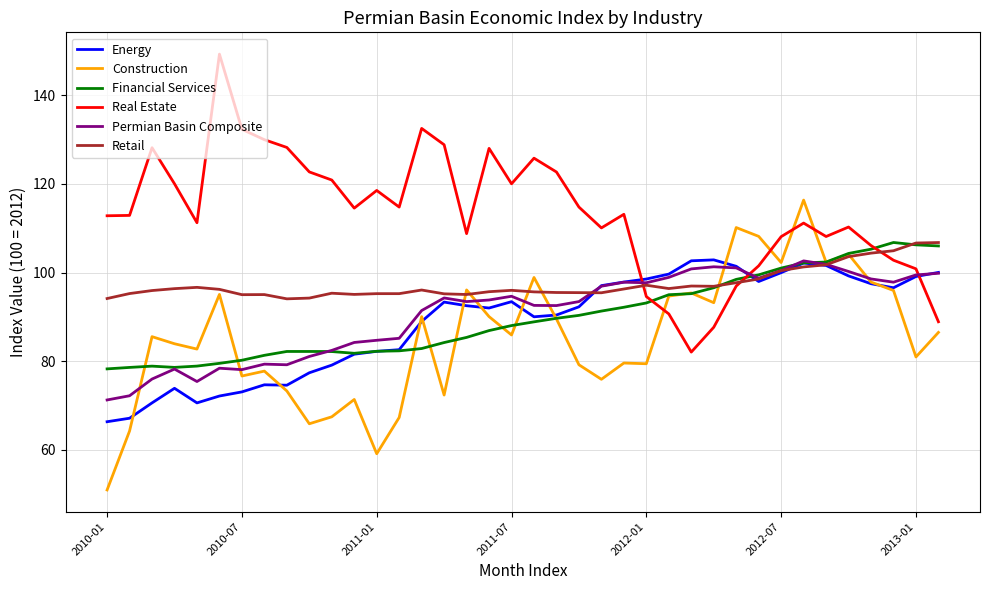

What is the lowest value of the Permian Basin Composite series?

71.3